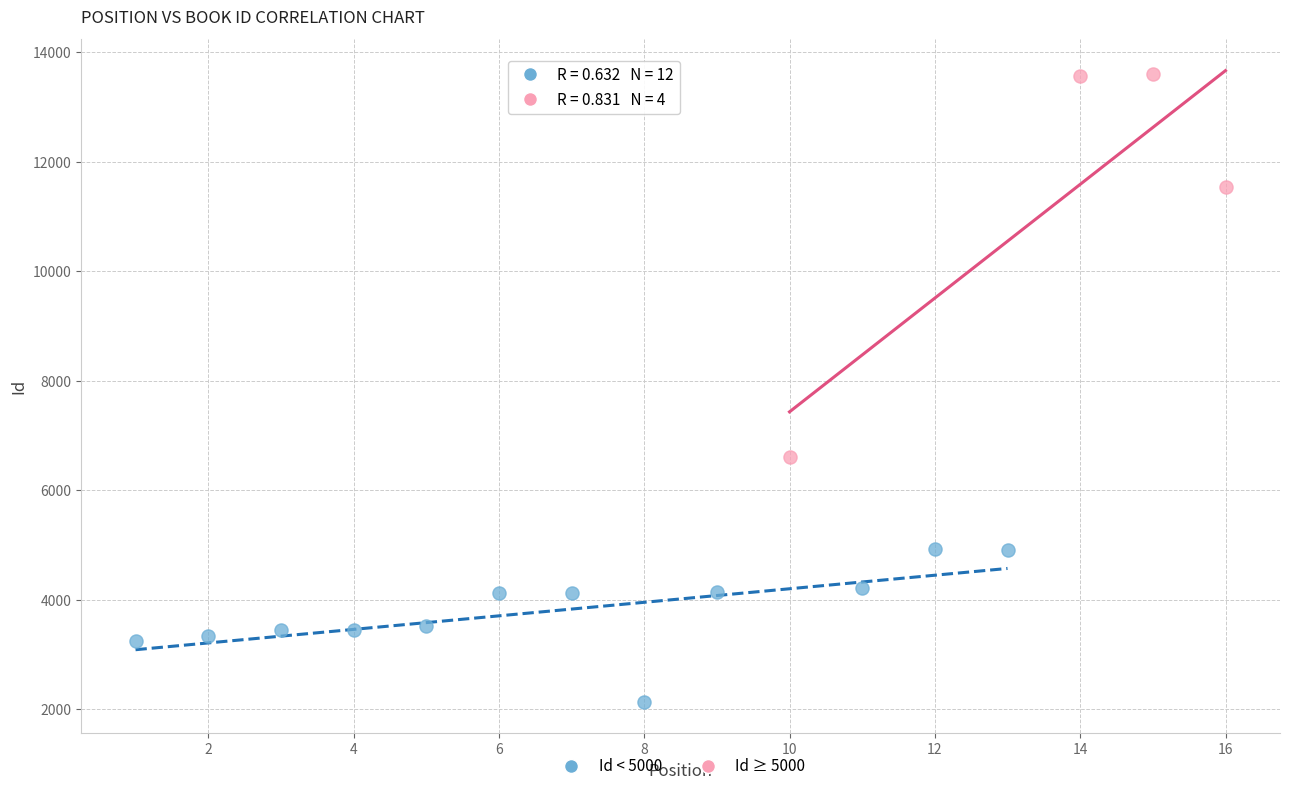

Which series has the largest Y range (max minus min)?

Id ≥ 5000